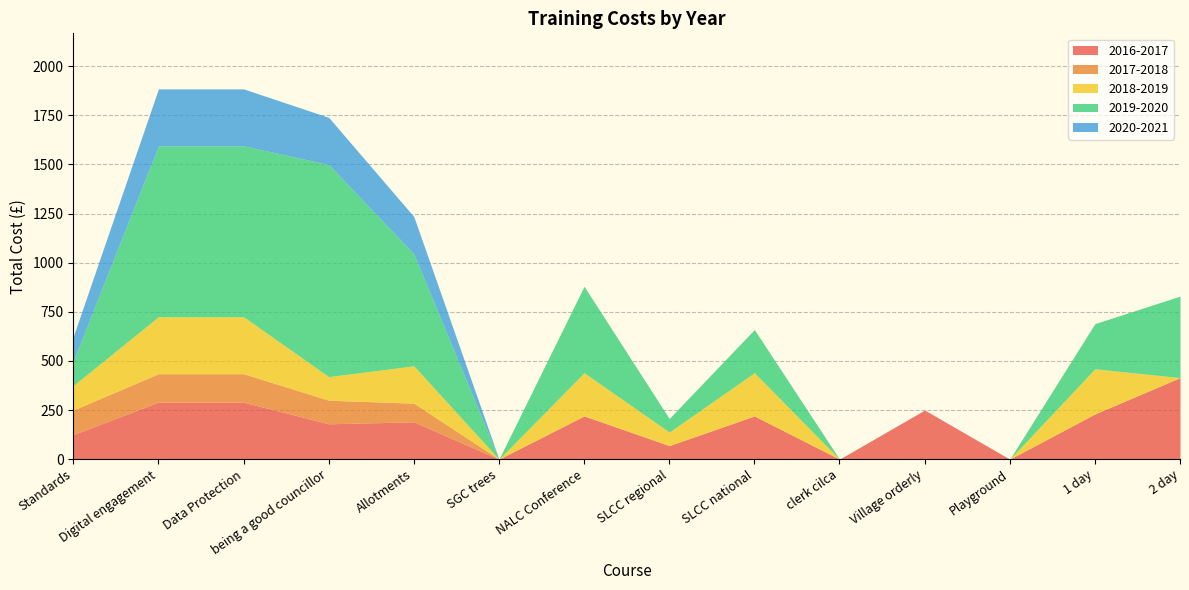

Reading left to right, what are all the values shown in this chart?

2016-2017: 125	290	290	180	190	0	220	69	220	0	250	0	230	415
2017-2018: 125	145	145	120	95	0	0	0	0	0	0	0	0	0
2018-2019: 125	290	290	120	190	0	220	69	220	0	0	0	230	0
2019-2020: 125	870	870	1080	570	0	440	69	220	0	0	0	230	415
2020-2021: 125	290	290	240	190	0	0	0	0	0	0	0	0	0